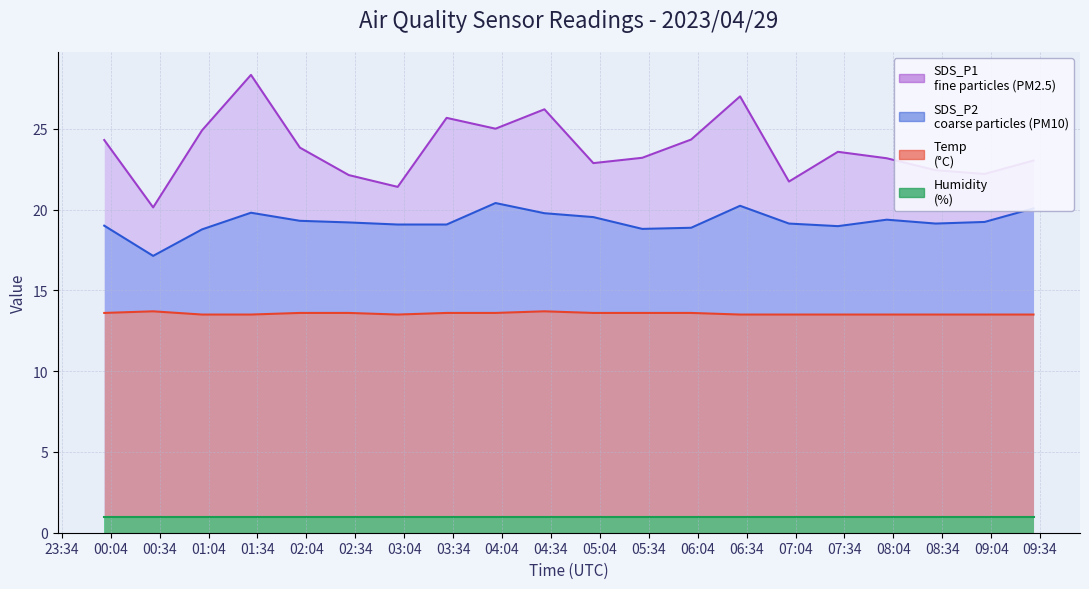

How many lines are shown in the chart?

4